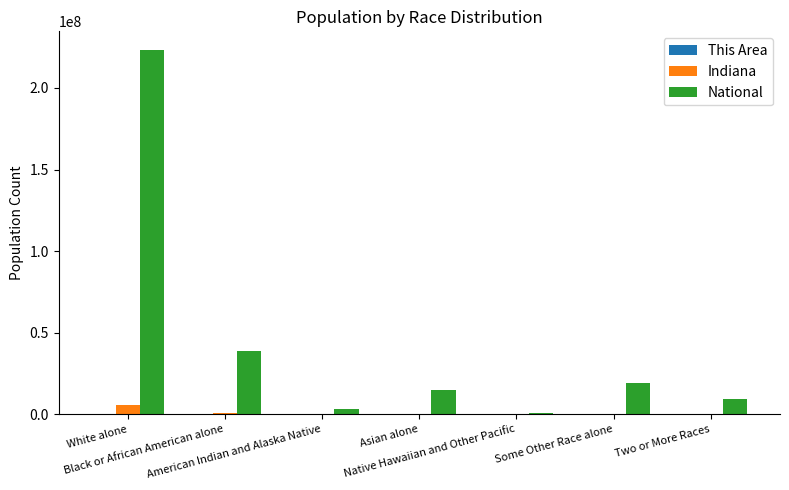

What is the maximum value shown in the chart?

223553265